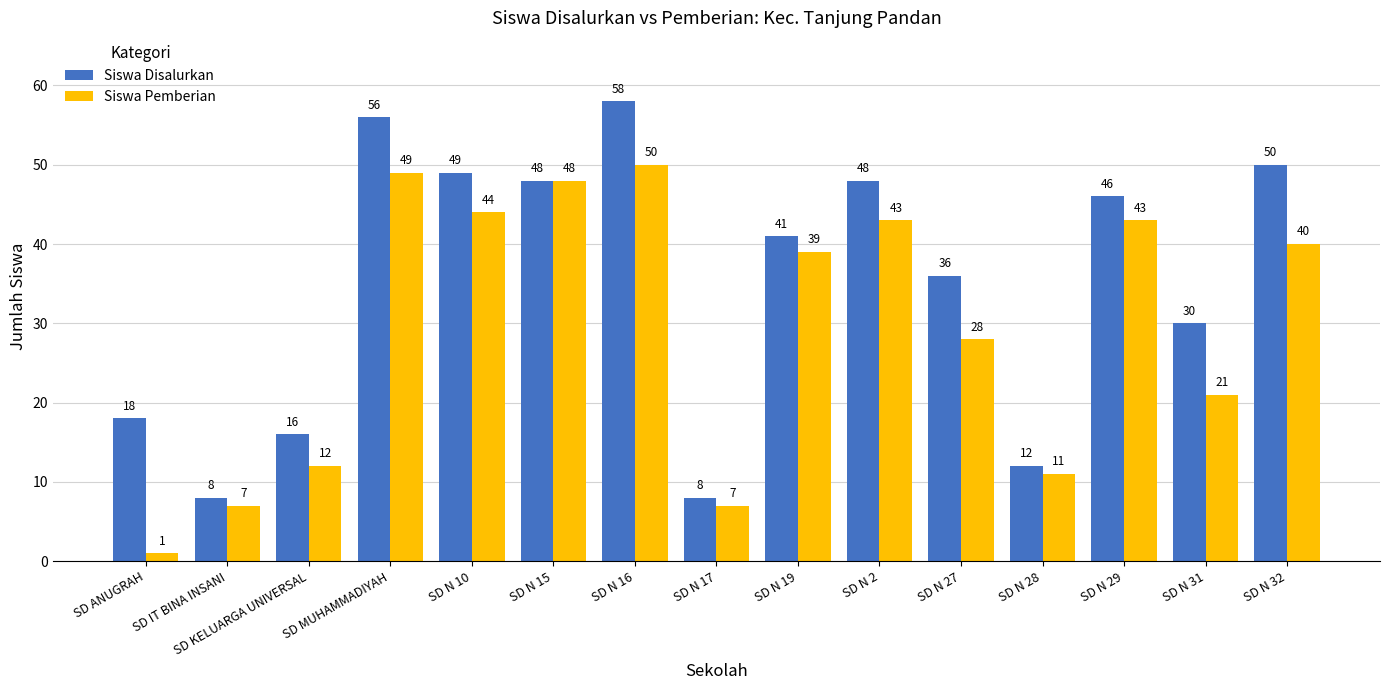

Reading left to right, what are all the values shown in this chart?

Siswa Disalurkan: 18	8	16	56	49	48	58	8	41	48	36	12	46	30	50
Siswa Pemberian: 1	7	12	49	44	48	50	7	39	43	28	11	43	21	40